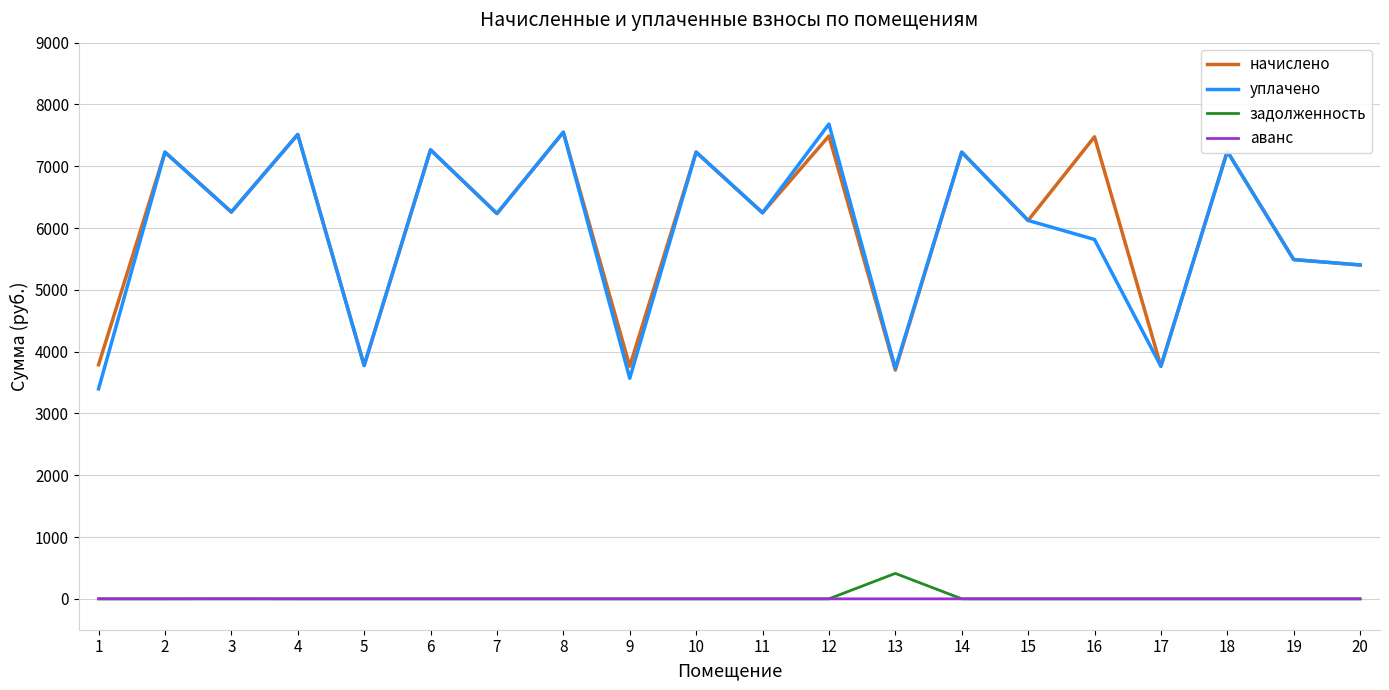

What is the difference between the highest and lowest values at 18?

7240.9